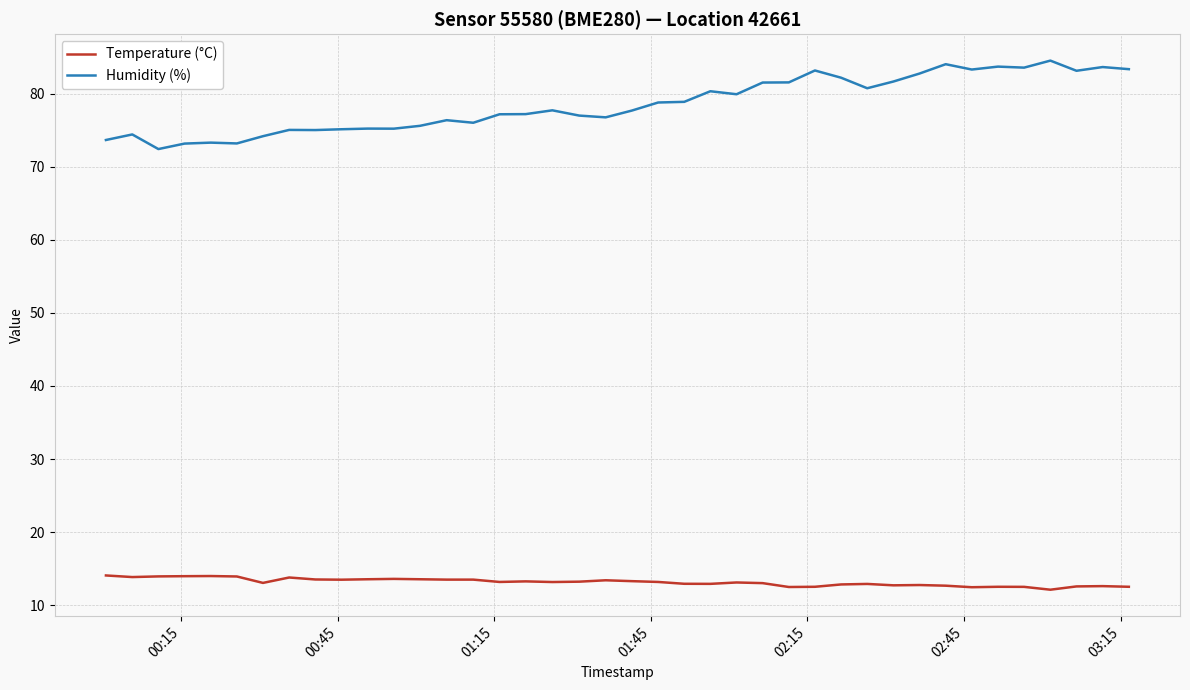

List the series in order of their peak value, highest first.

Humidity (%), Temperature (°C)